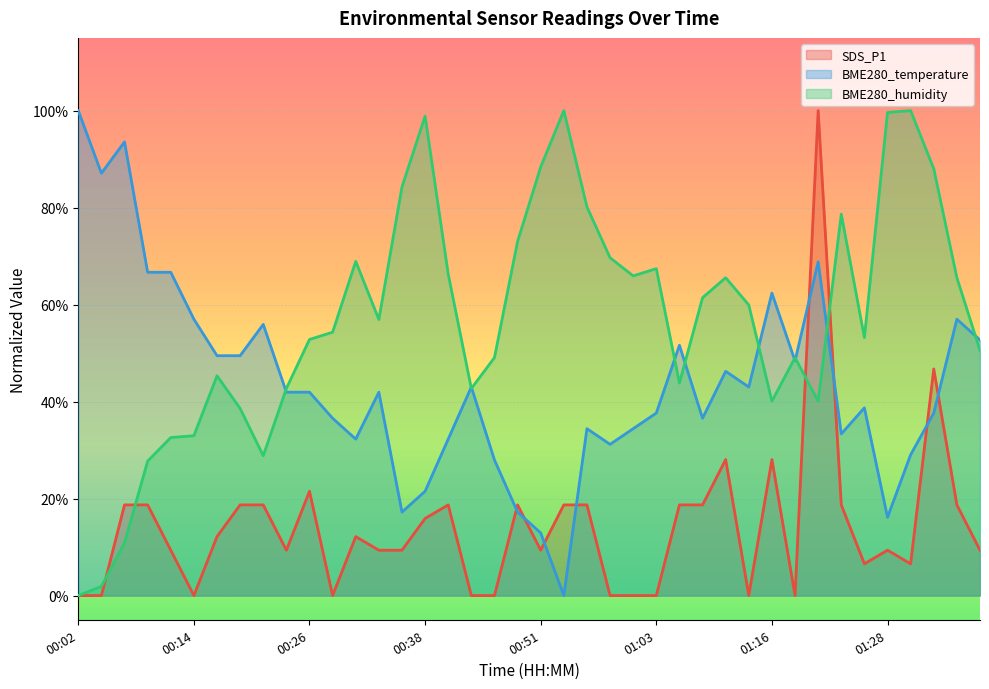

Which series changed the most between 00:29 and 01:26?

SDS_P1